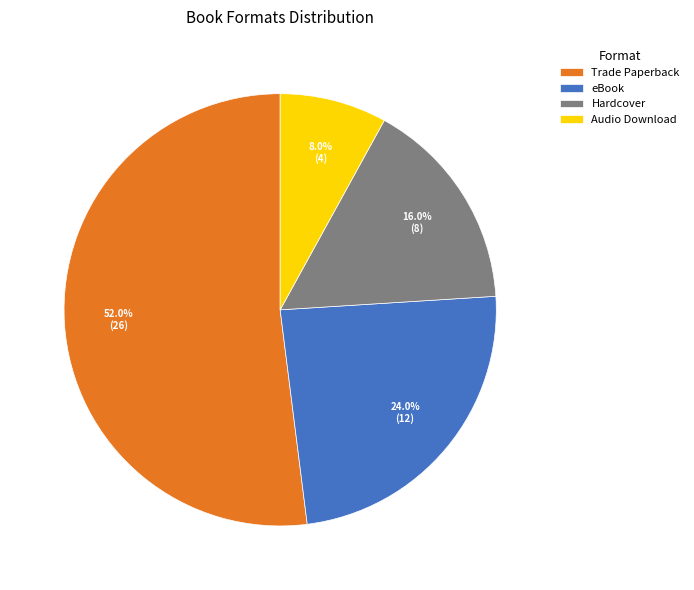

Combined, what portion of the pie is Trade Paperback and Audio Download?

60.0%